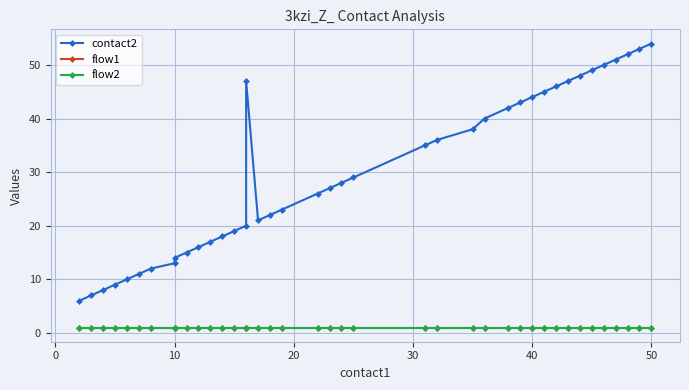

How many values in the contact2 series are below 28?

20